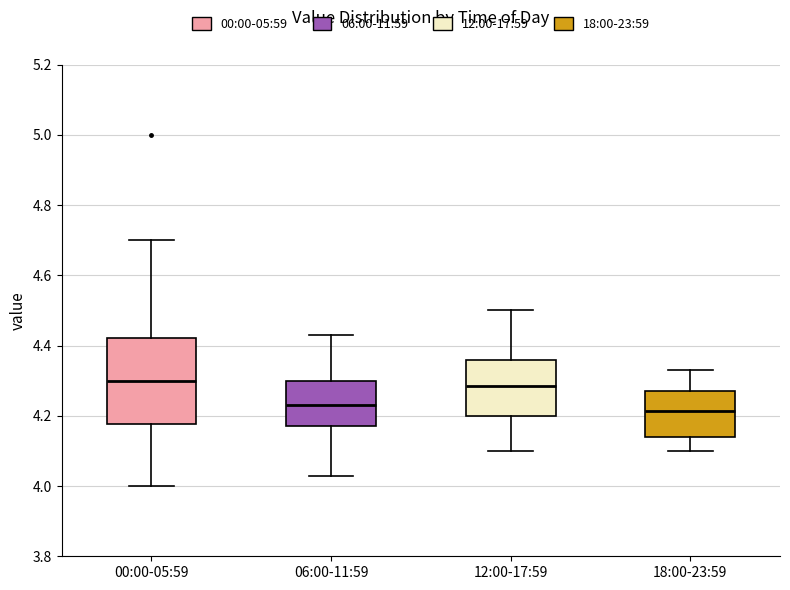

Where does the median line of the box for 12:00-17:59 sit on the y-axis? The values are not printed on the chart, so give them approximately, as read against the axis.

4.28